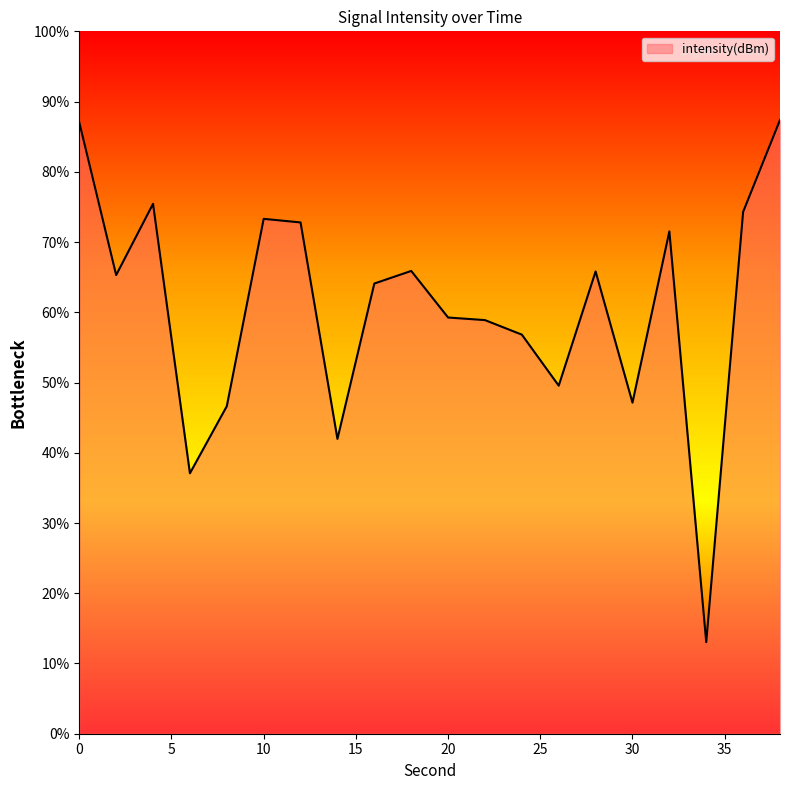

True or false: the data has more than 1 interior local peaks.

True